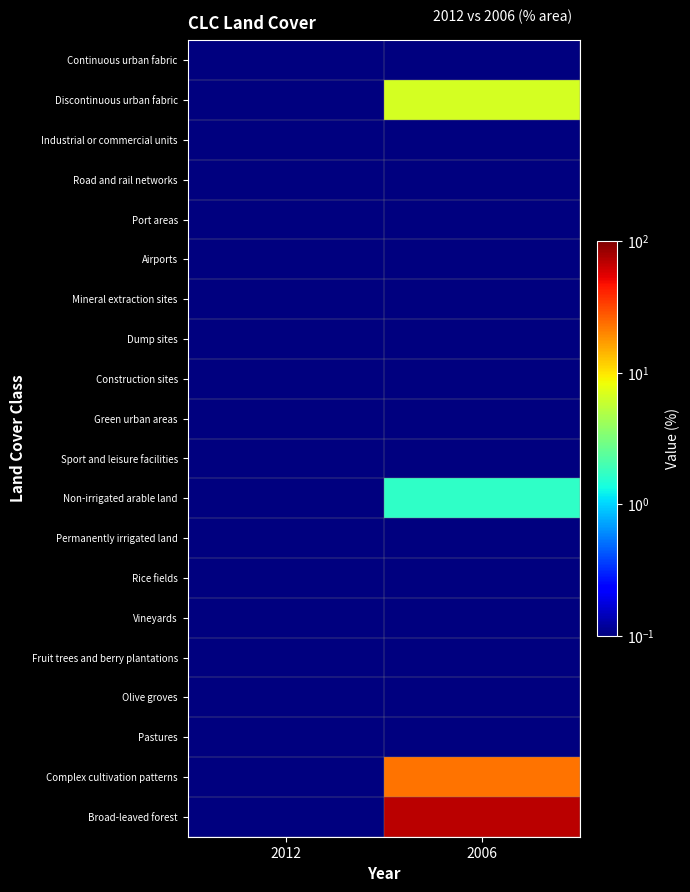

Which series changed the most between 2012 and 2006?

Broad-leaved forest